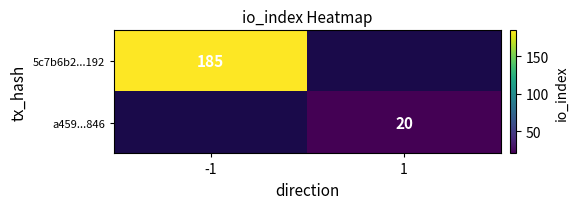

The a459...846 series shows 20 at 1. True or false?

True